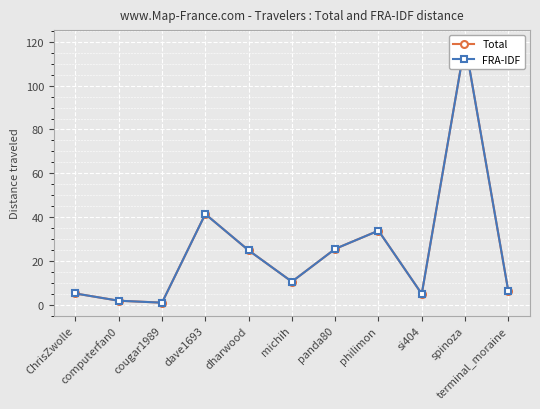

Rank the series at cougar1989 from lowest to highest value.

Total, FRA-IDF